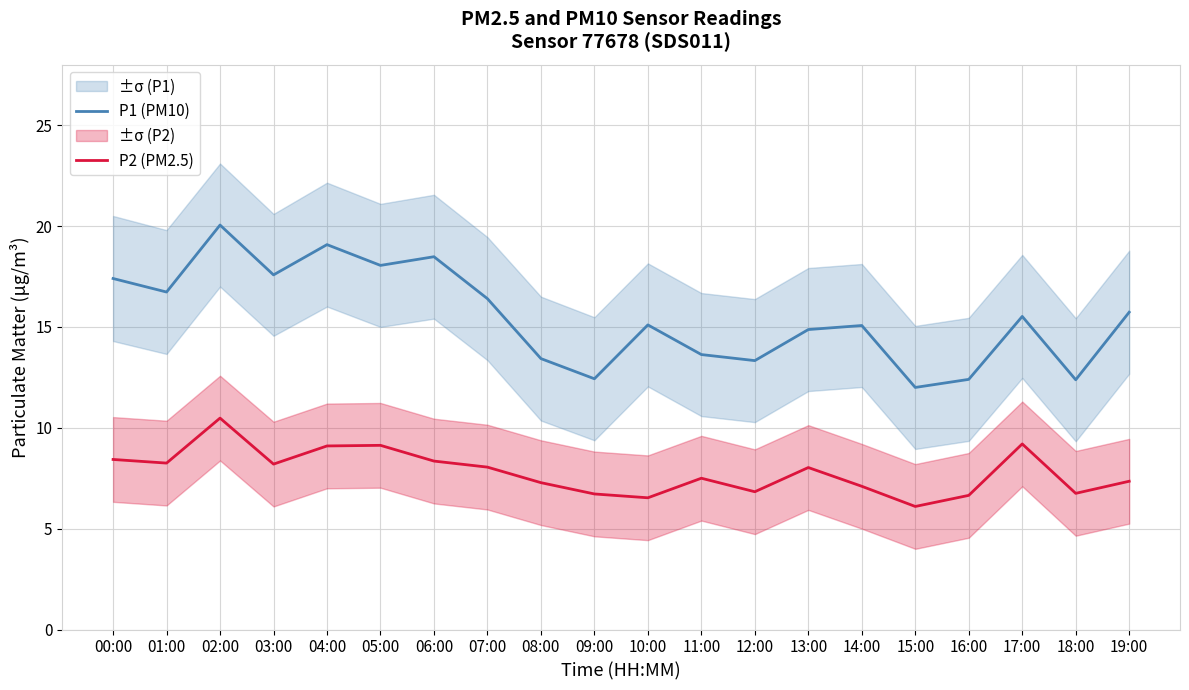

What is the label of the 11th point from the left?

10:00